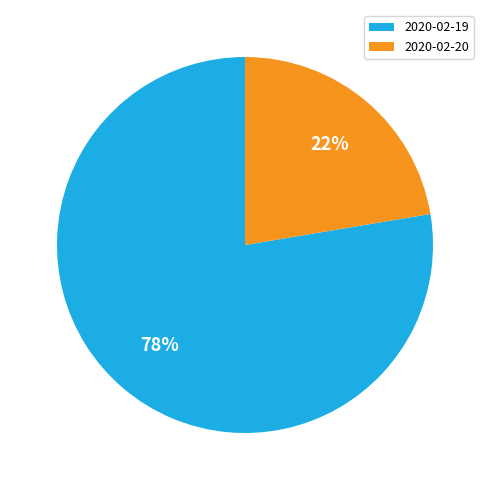

Is there any slice that represents more than half of the pie?

Yes